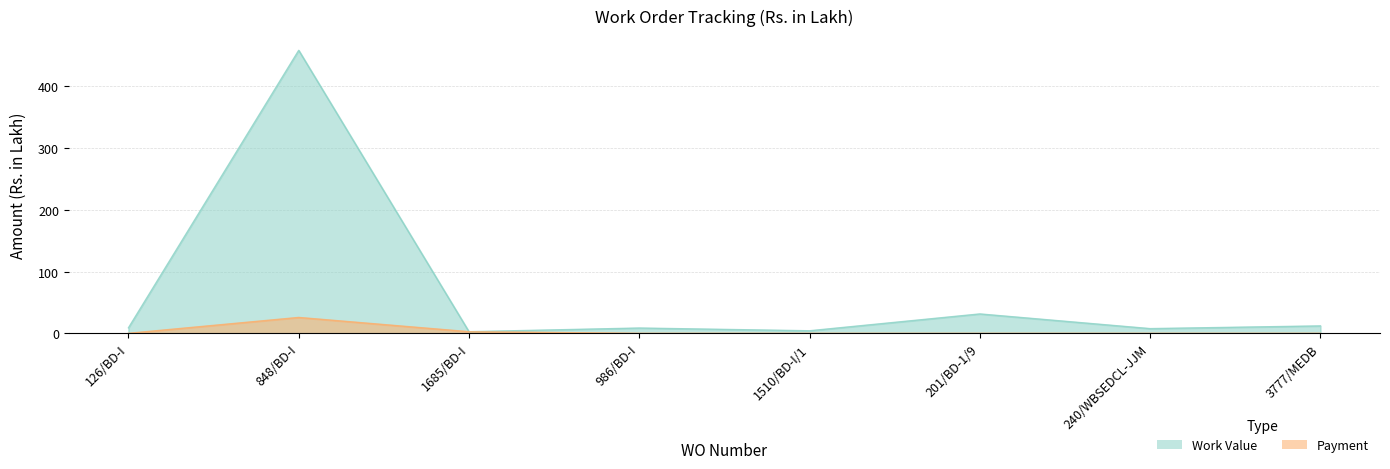

The Work Value series shows 1.2 at 1510/BD-I/1. True or false?

False